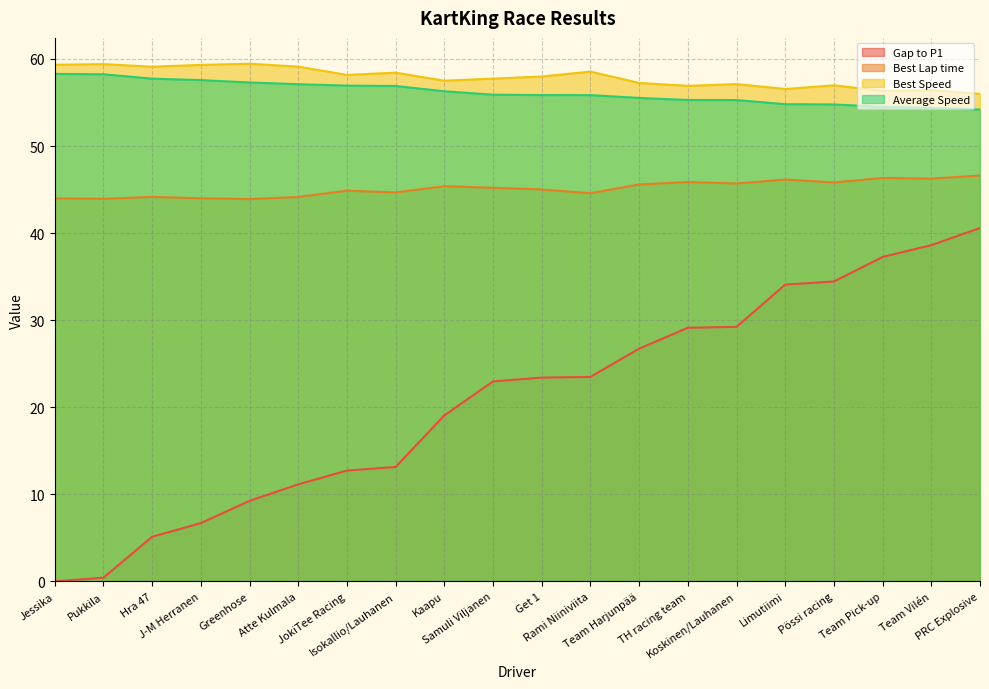

At which category does the chart reach its peak across all series?

Greenhose